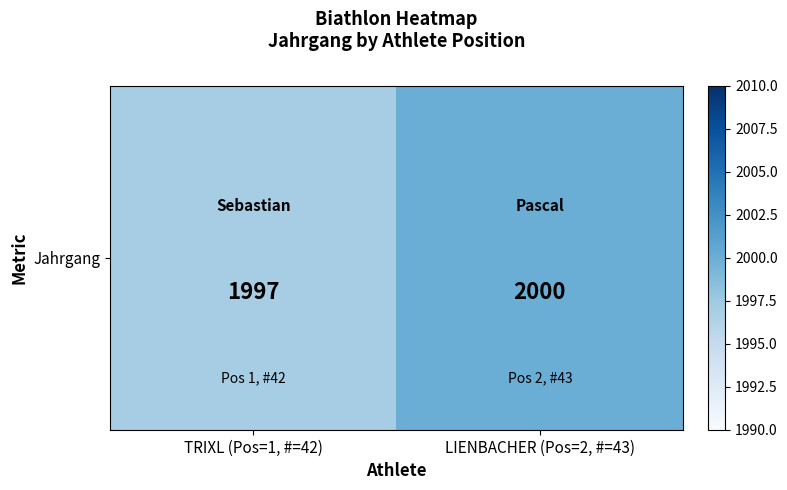

What is the sum of the values at LIENBACHER (Pos=2, #=43) and TRIXL (Pos=1, #=42)?

3997